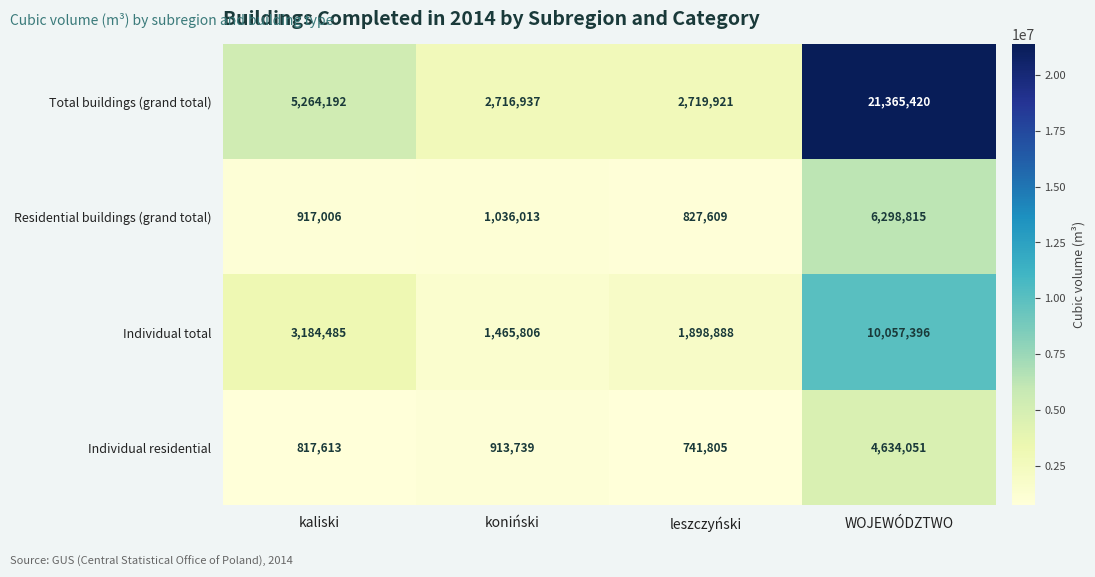

What is the difference between the Residential buildings (grand total) values at kaliski and leszczyński?

89397